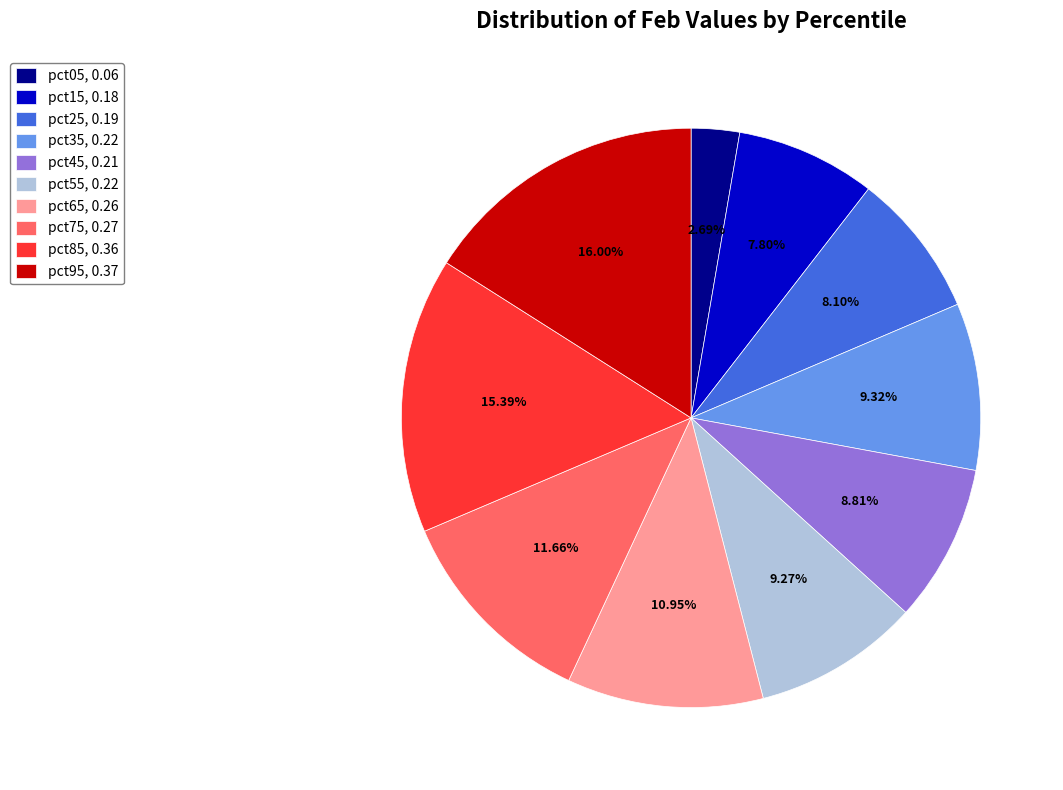

Which category has the smallest portion of the pie?

pct05